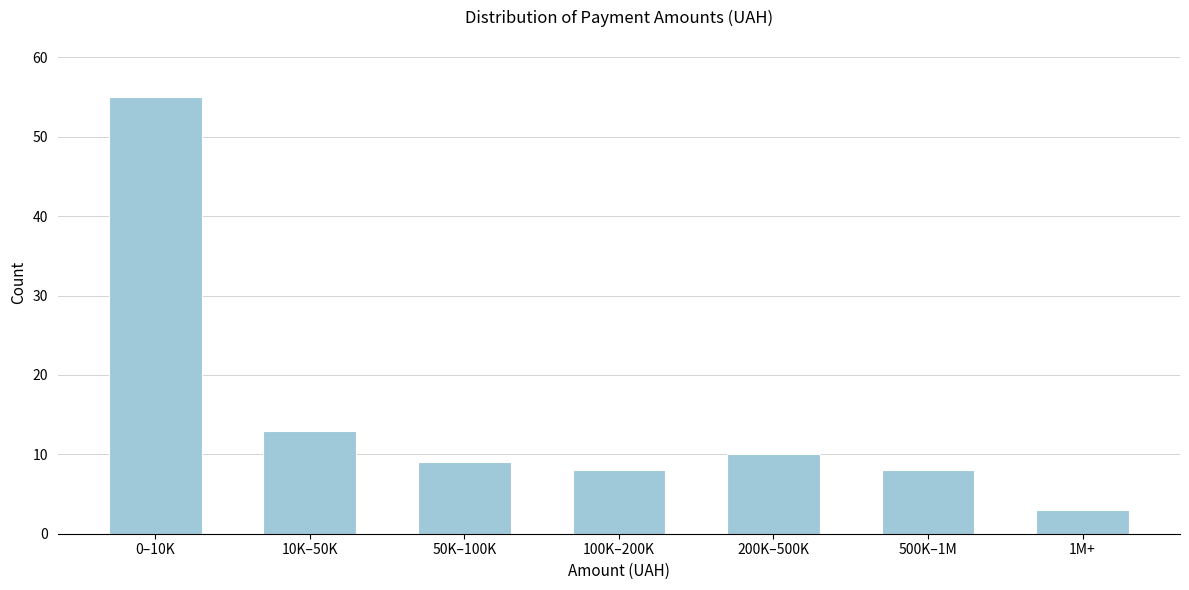

Reading right to left, what are all the values shown in this chart?

1M+=3	500K–1M=8	200K–500K=10	100K–200K=8	50K–100K=9	10K–50K=13	0–10K=55